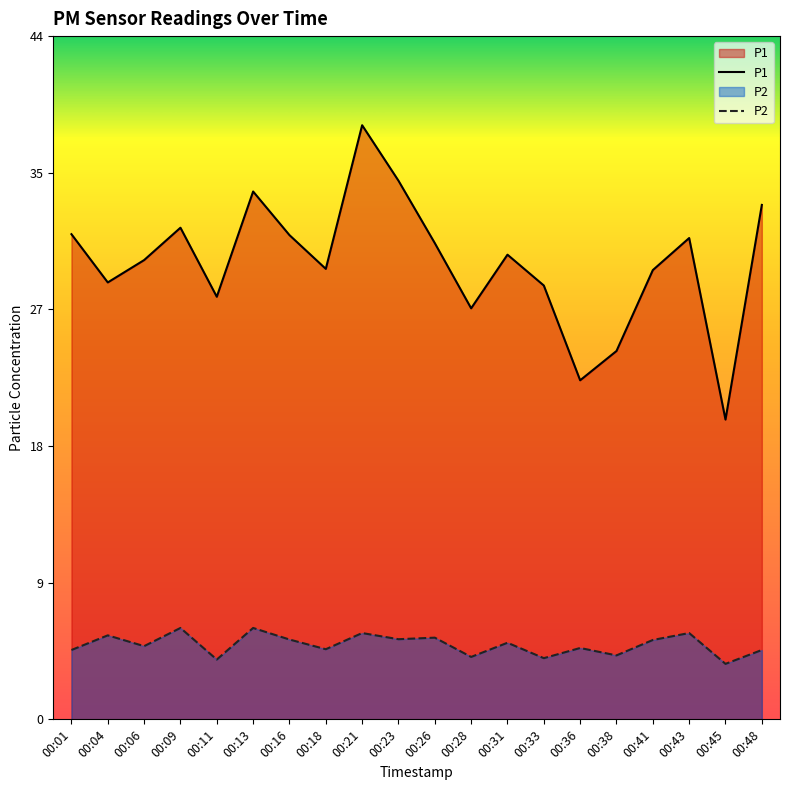

True or false: P2 and P1 cross at least once.

False